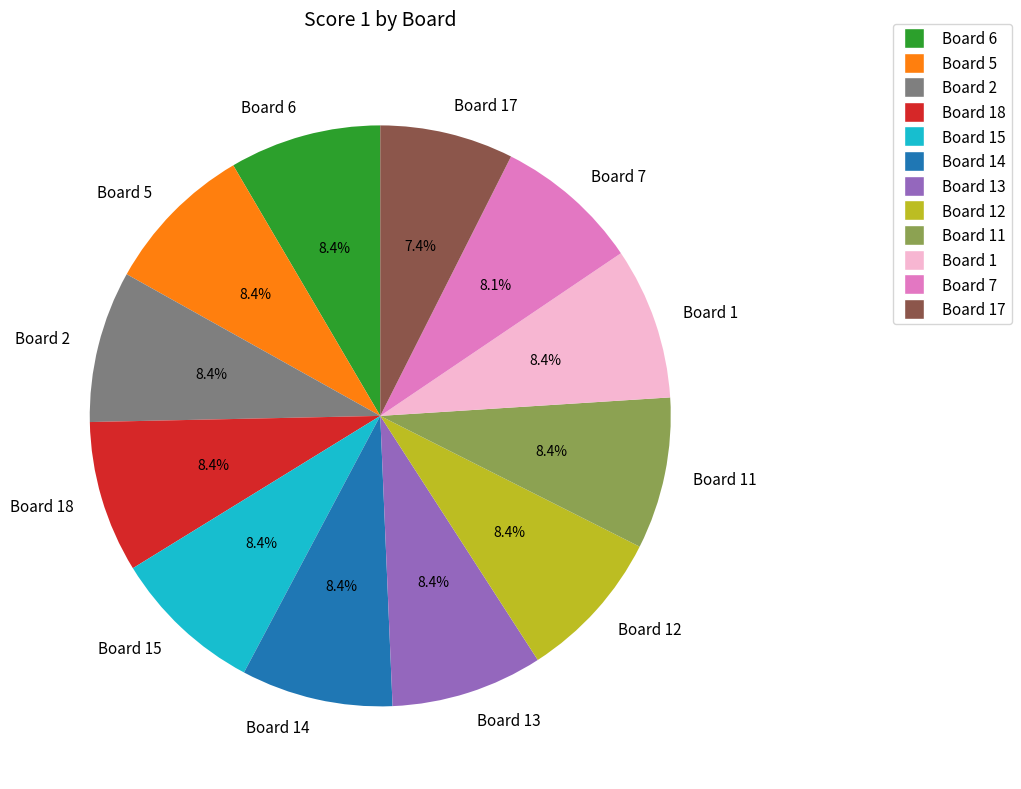

What portion of the pie excludes Board 5?

91.6%